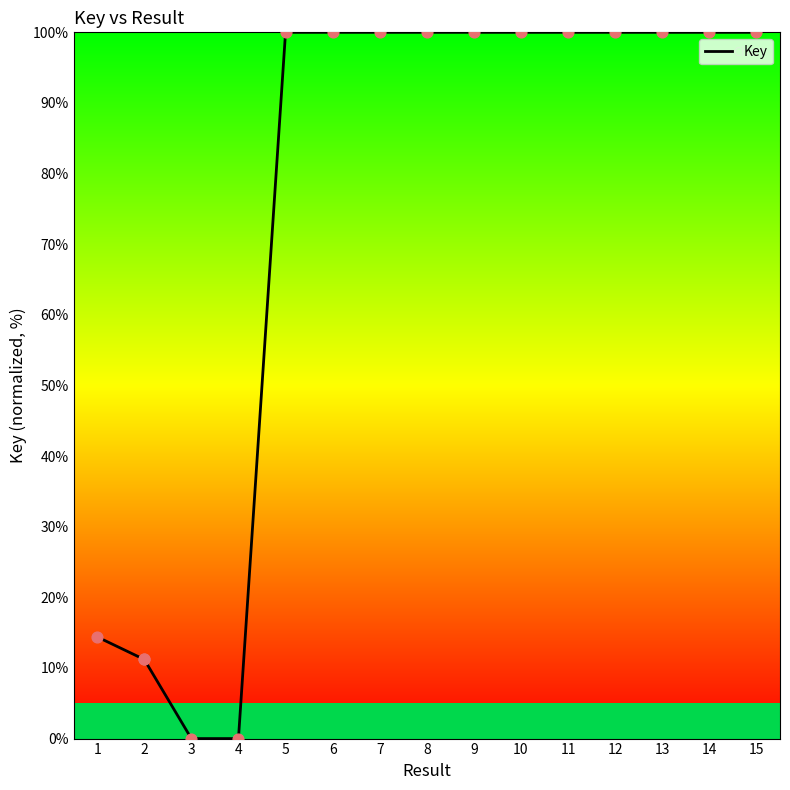

Which has a higher value, 7 or 9?

7